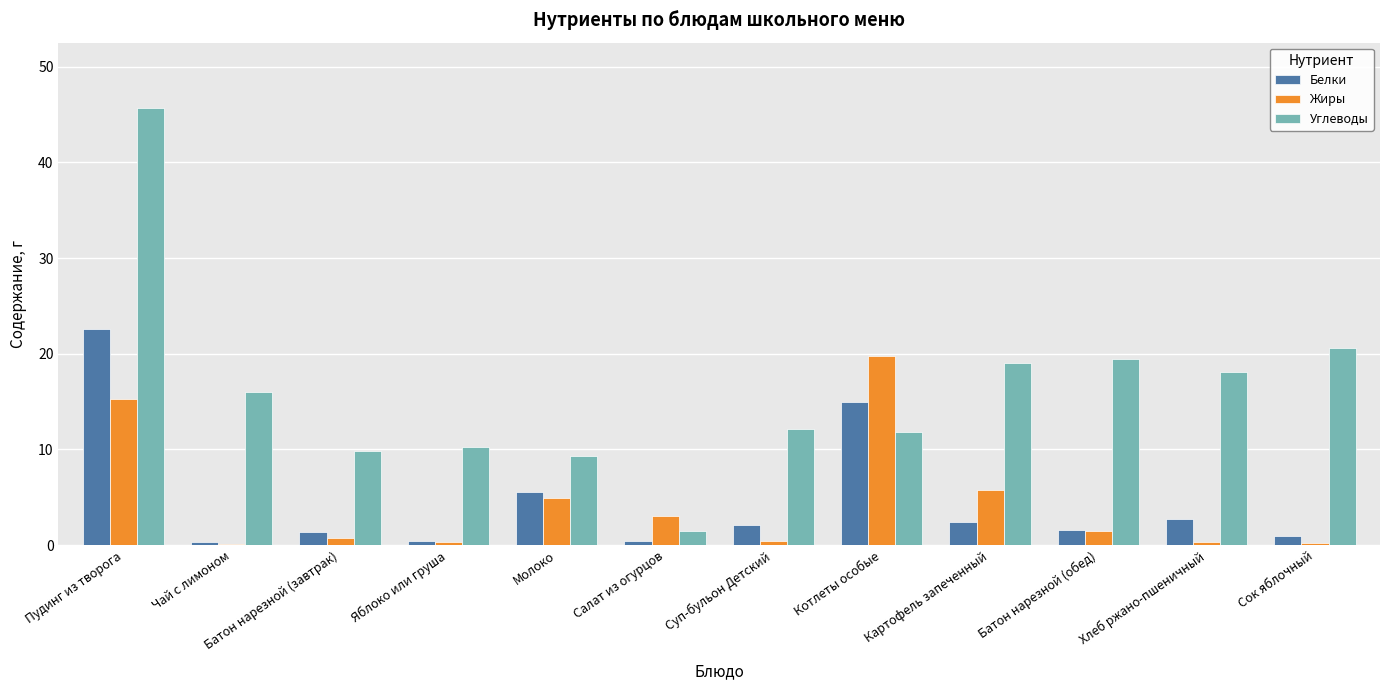

Count the number of data series in this chart.

3